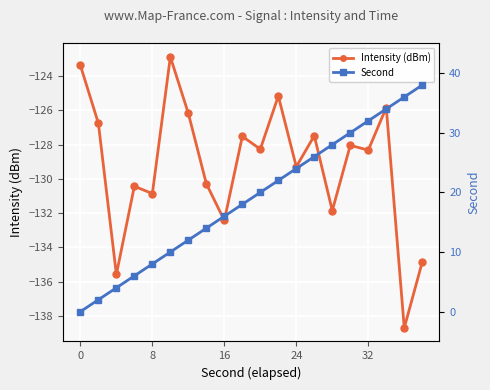

True or false: Intensity (dBm) and Second cross at least once.

False